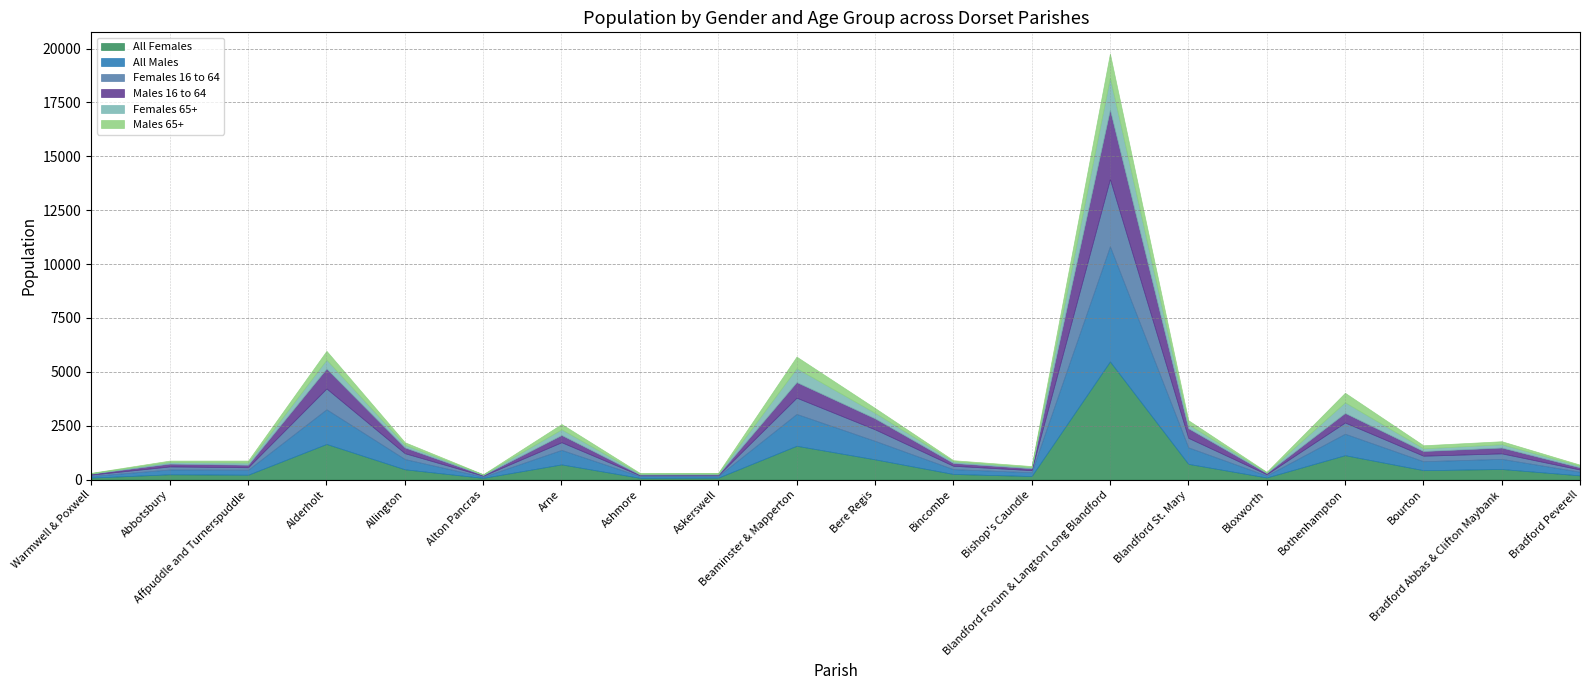

What is the value of the Females 65+ point at the 5th from the left?

118